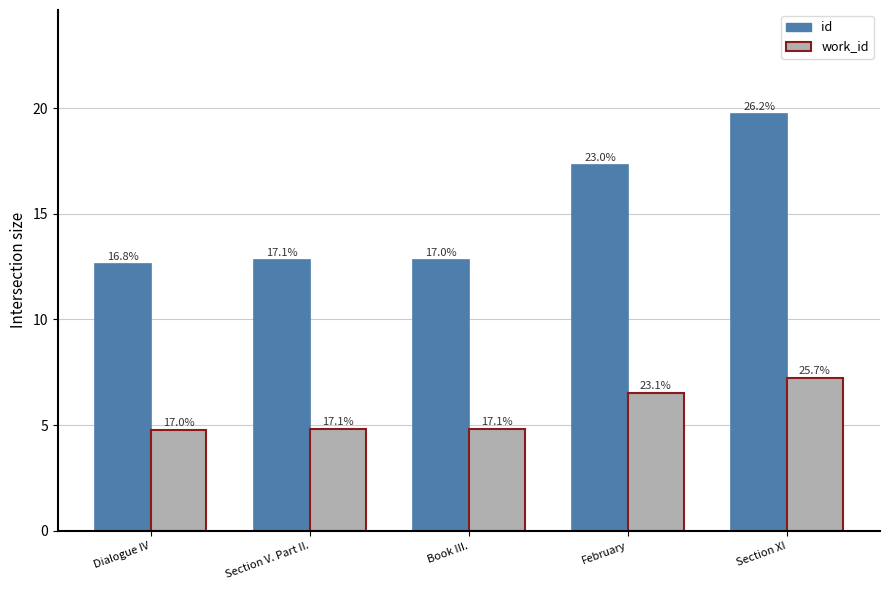

What is the value of the work_id bar at the 5th from the left?

7.2